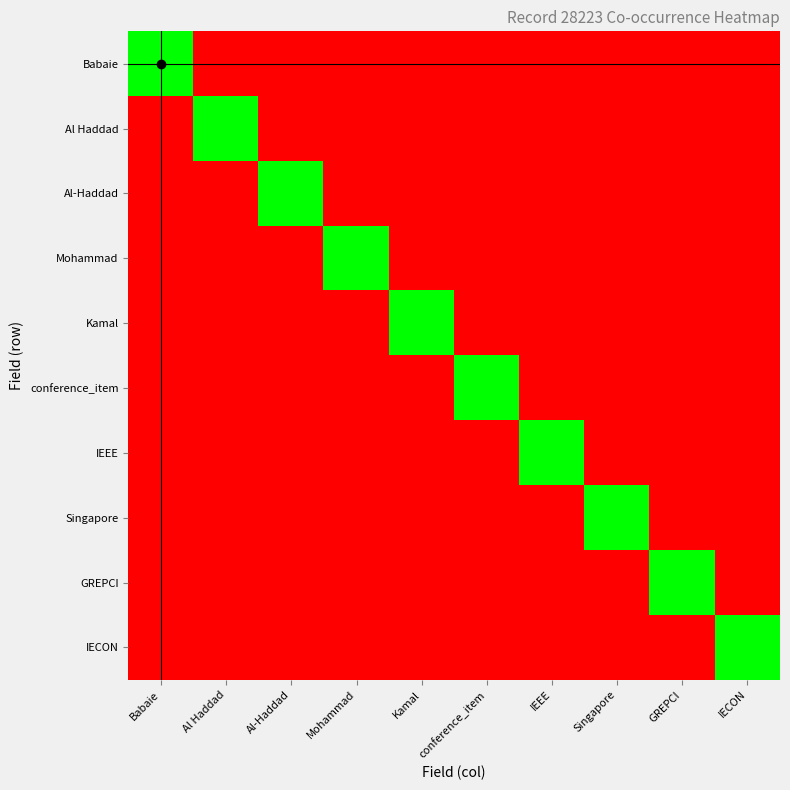

Reading right to left, transcribe all the data shown in this chart.

Babaie: IECON=0	GREPCI=0	Singapore=0	IEEE=0	conference_item=0	Kamal=0	Mohammad=0	Al-Haddad=0	Al Haddad=0	Babaie=28223
Al Haddad: IECON=0	GREPCI=0	Singapore=0	IEEE=0	conference_item=0	Kamal=0	Mohammad=0	Al-Haddad=0	Al Haddad=28223	Babaie=0
Al-Haddad: IECON=0	GREPCI=0	Singapore=0	IEEE=0	conference_item=0	Kamal=0	Mohammad=0	Al-Haddad=28223	Al Haddad=0	Babaie=0
Mohammad: IECON=0	GREPCI=0	Singapore=0	IEEE=0	conference_item=0	Kamal=0	Mohammad=28223	Al-Haddad=0	Al Haddad=0	Babaie=0
Kamal: IECON=0	GREPCI=0	Singapore=0	IEEE=0	conference_item=0	Kamal=28223	Mohammad=0	Al-Haddad=0	Al Haddad=0	Babaie=0
conference_item: IECON=0	GREPCI=0	Singapore=0	IEEE=0	conference_item=28223	Kamal=0	Mohammad=0	Al-Haddad=0	Al Haddad=0	Babaie=0
IEEE: IECON=0	GREPCI=0	Singapore=0	IEEE=28223	conference_item=0	Kamal=0	Mohammad=0	Al-Haddad=0	Al Haddad=0	Babaie=0
Singapore: IECON=0	GREPCI=0	Singapore=28223	IEEE=0	conference_item=0	Kamal=0	Mohammad=0	Al-Haddad=0	Al Haddad=0	Babaie=0
GREPCI: IECON=0	GREPCI=28223	Singapore=0	IEEE=0	conference_item=0	Kamal=0	Mohammad=0	Al-Haddad=0	Al Haddad=0	Babaie=0
IECON: IECON=28223	GREPCI=0	Singapore=0	IEEE=0	conference_item=0	Kamal=0	Mohammad=0	Al-Haddad=0	Al Haddad=0	Babaie=0